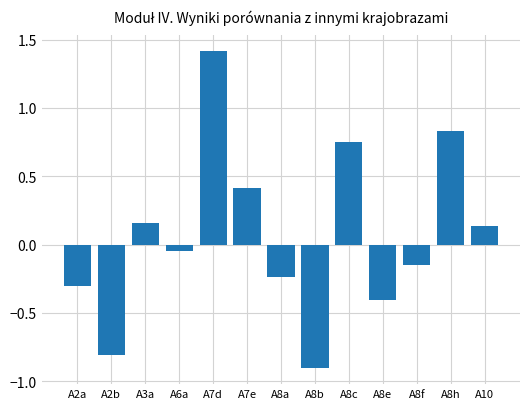

Rank the categories by value from lowest to highest.

A8b, A2b, A8e, A2a, A8a, A8f, A6a, A10, A3a, A7e, A8c, A8h, A7d